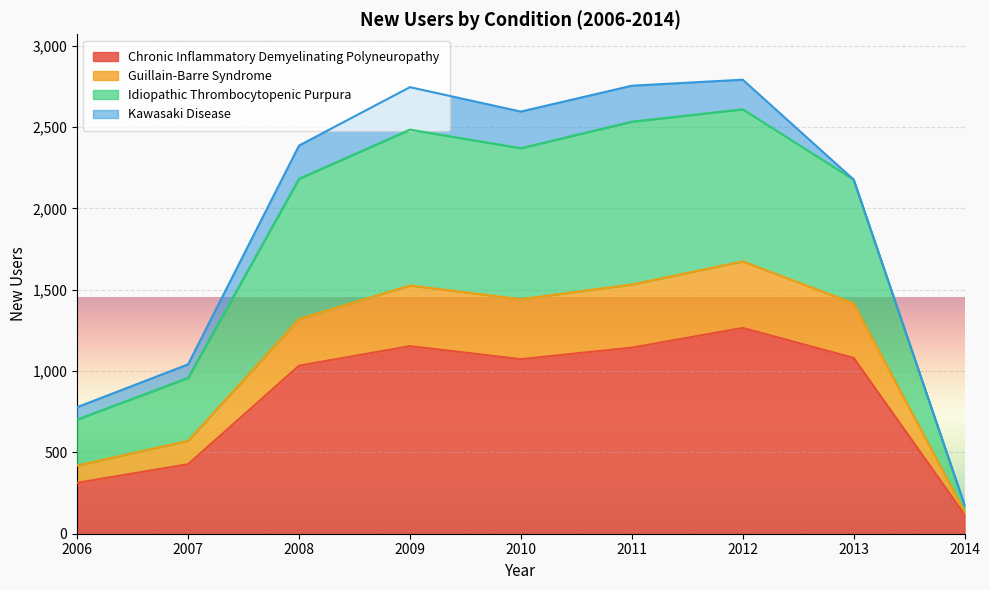

At which category is the sum across all series the highest?

2012